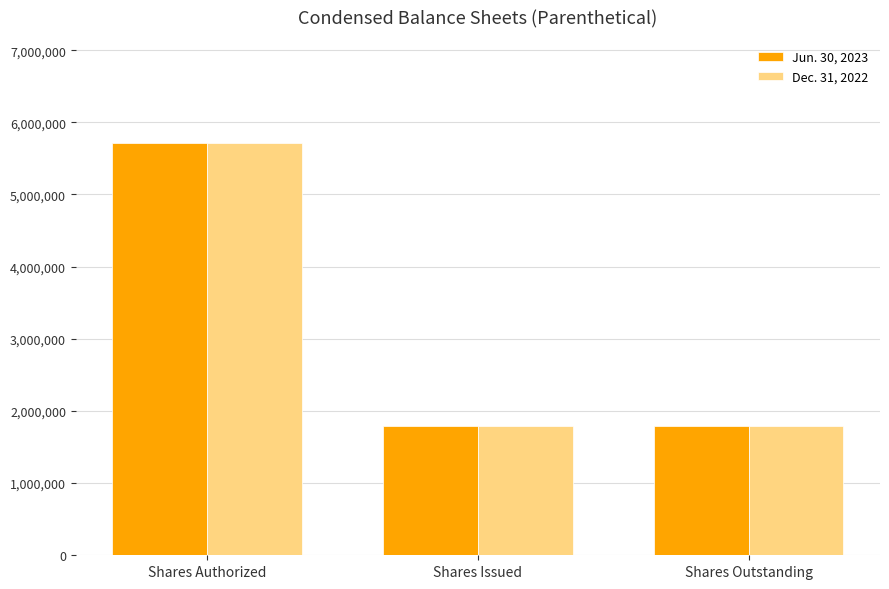

Count the Dec. 31, 2022 values in the range 1797000 to 5714000.

3